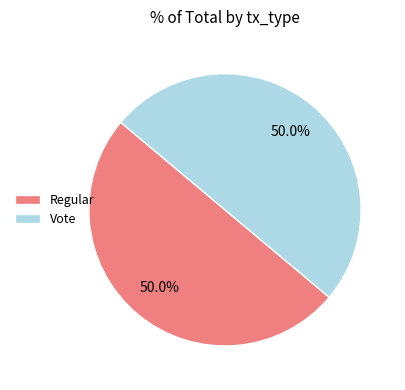

Approximately how many times larger is the value at Vote compared to Regular?

1.0